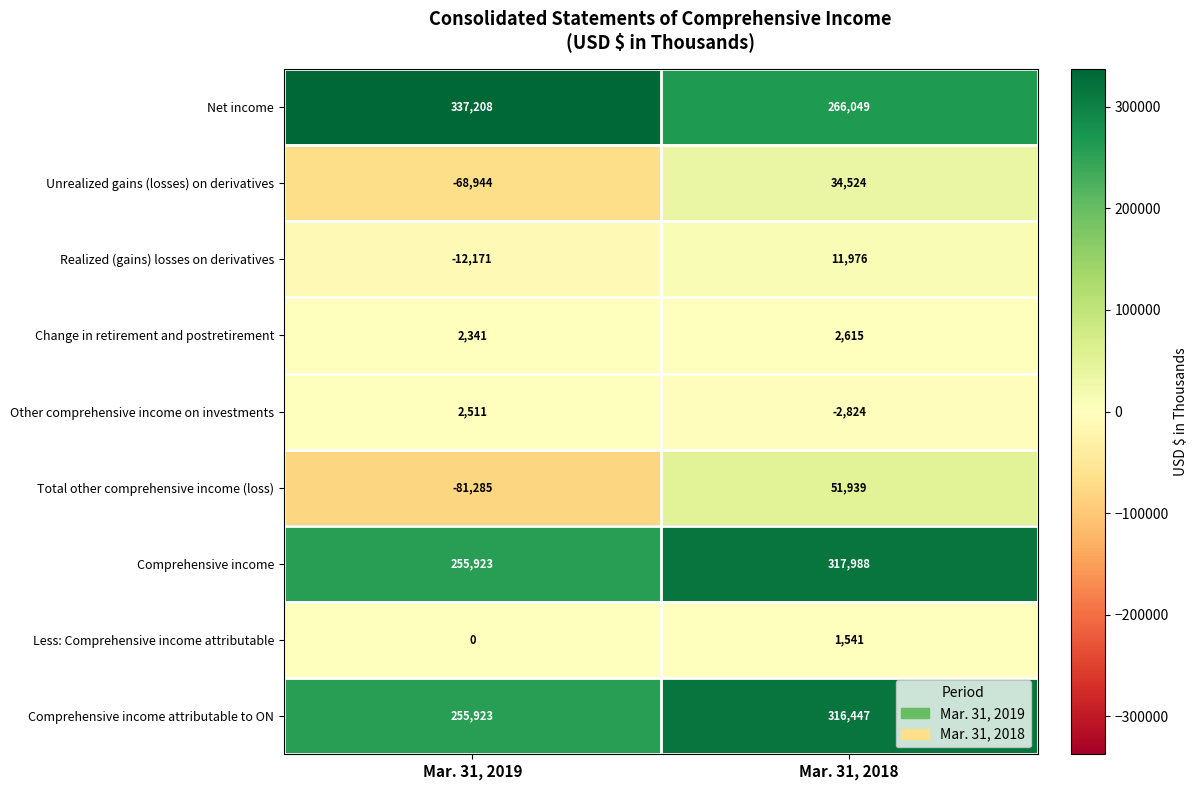

Which series has the largest total across all categories?

Net income